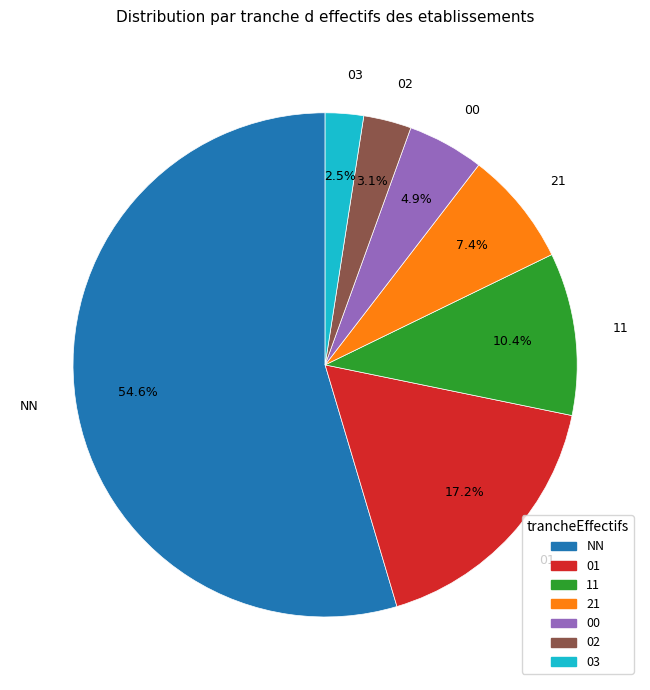

Which slice is the smallest?

03